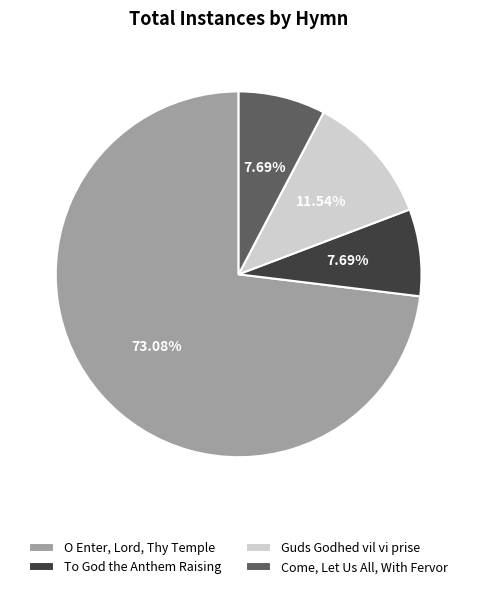

Which slice is the largest?

O Enter, Lord, Thy Temple